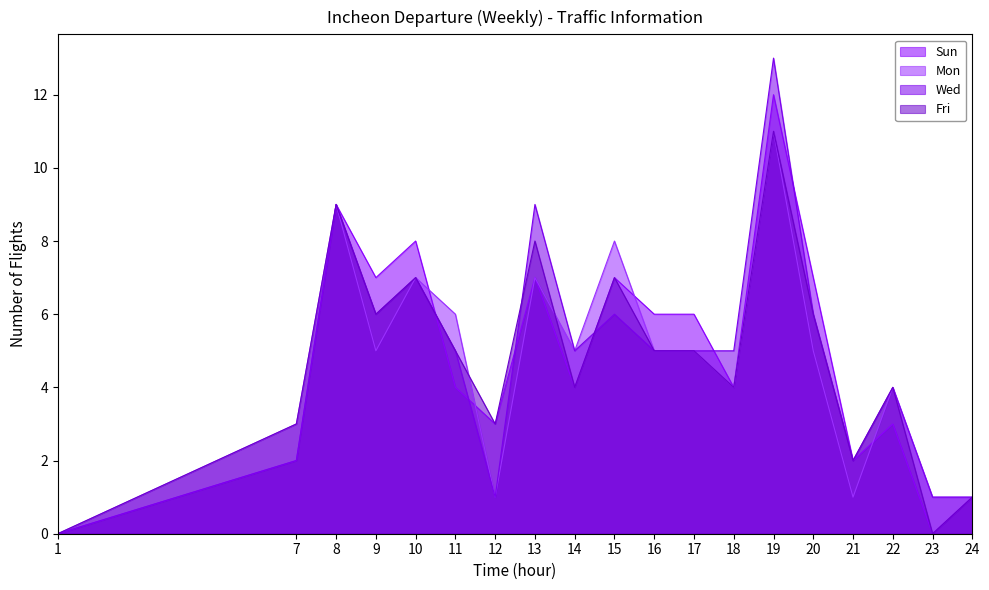

Is the value of Wed at 24 greater than the value of Mon at 18?

No